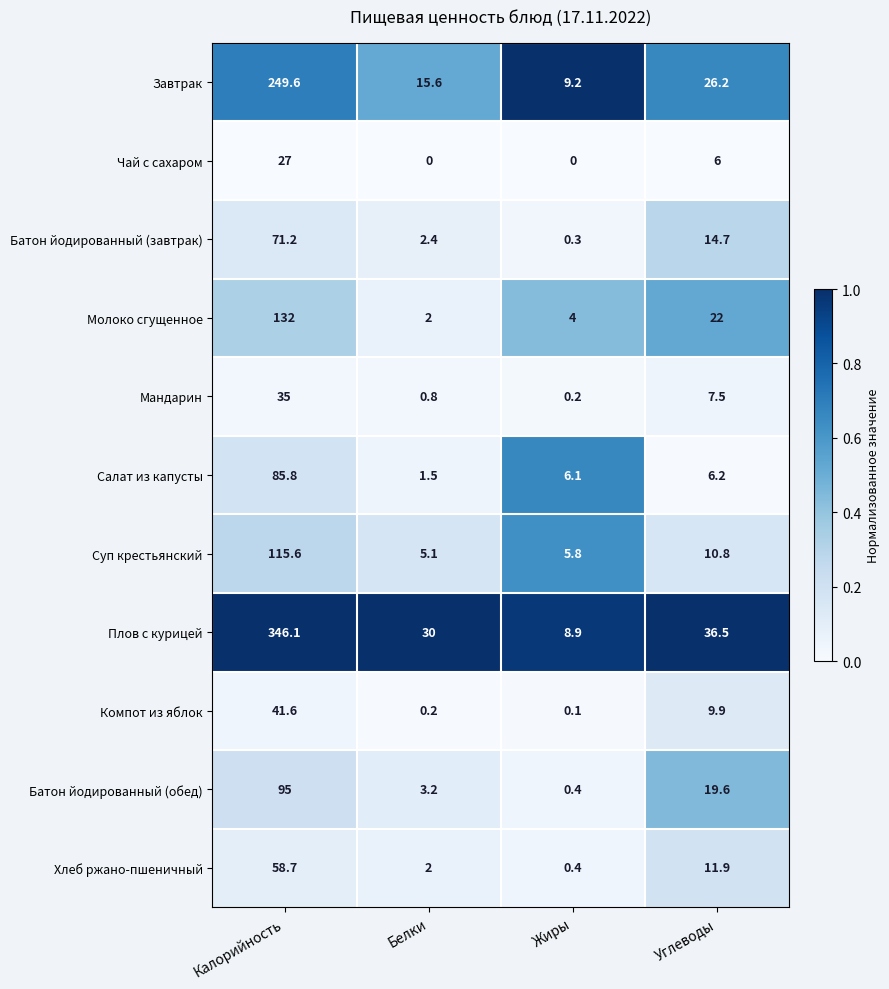

Read the Завтрак value at Белки.

15.6